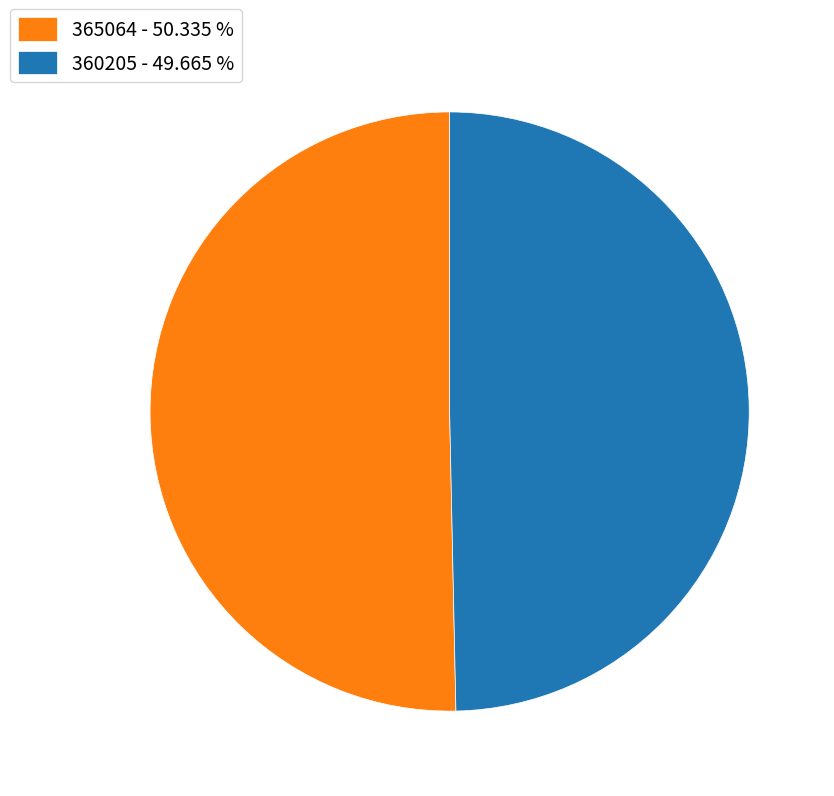

Is the sum of 360205 - 49.665 % and 365064 - 50.335 % greater than half?

Yes